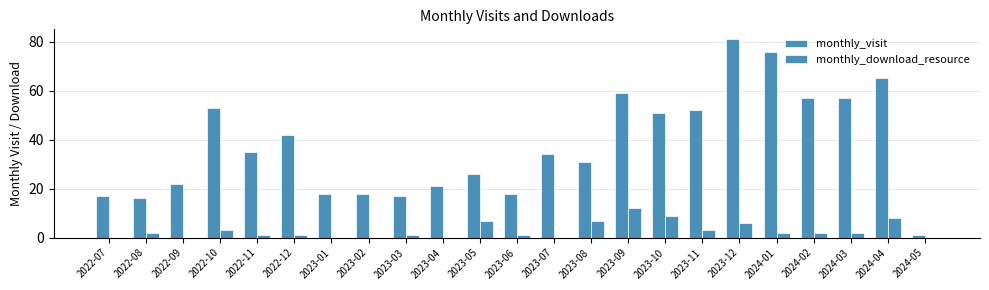

What is the maximum value for monthly_visit?

81